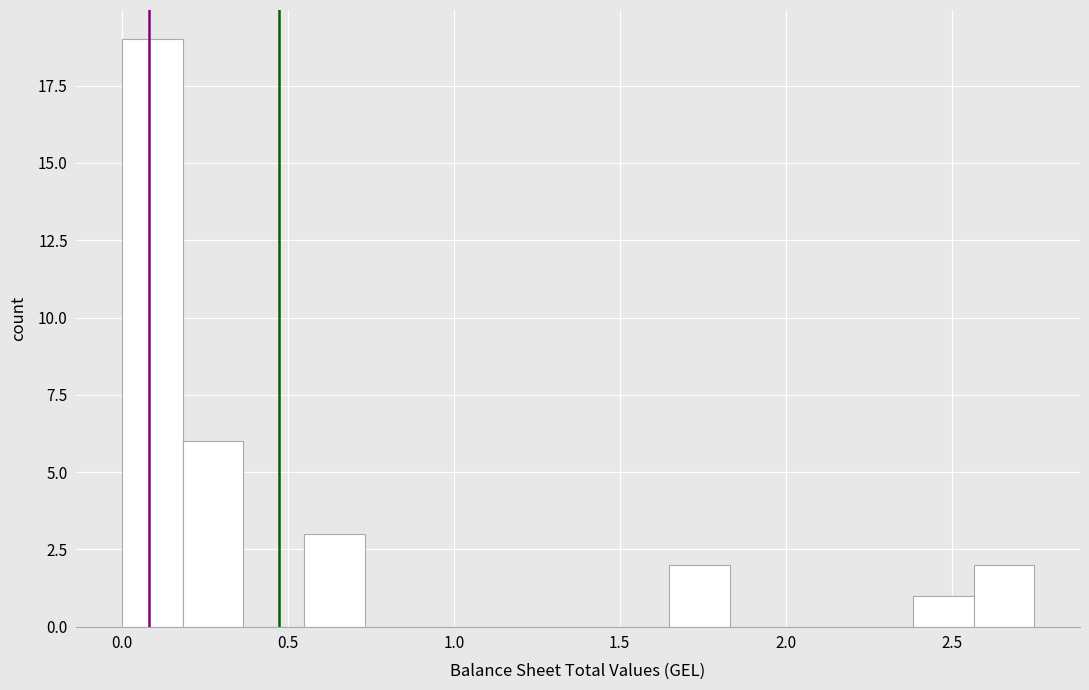

Around what value on the x-axis is the tallest bar? Give the approximate position of its centre, as read against the axis.

0.10